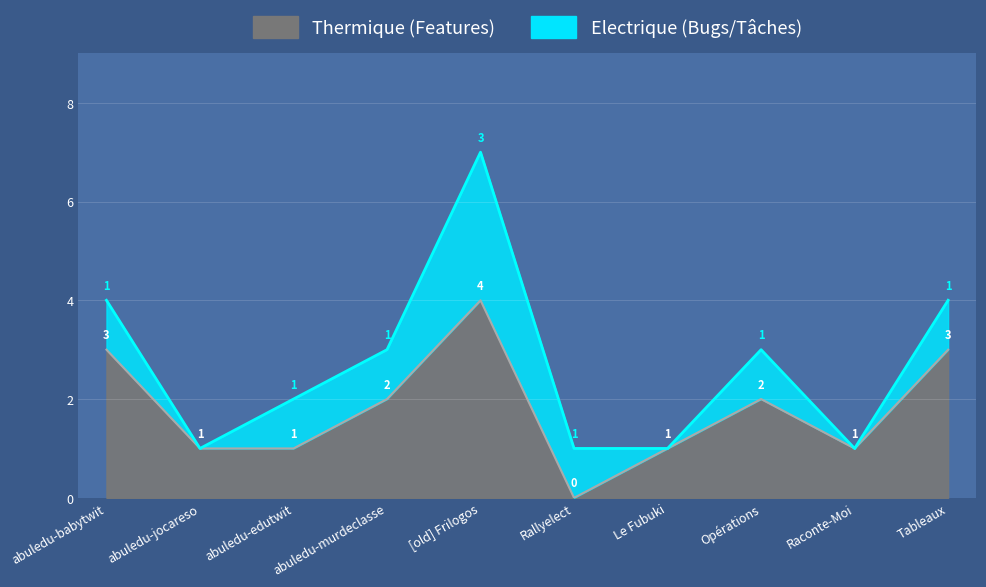

What is the difference between the second highest and minimum values in the bug_counts series?

1